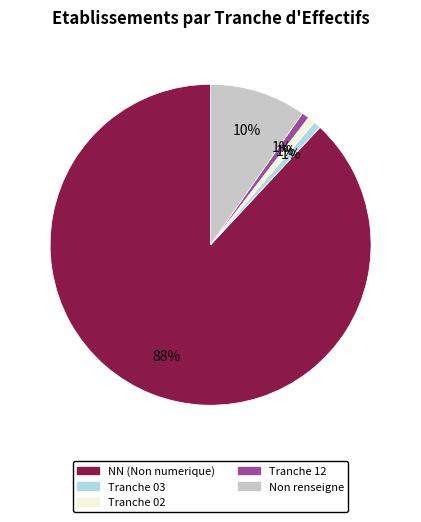

Does any single category account for the majority?

Yes